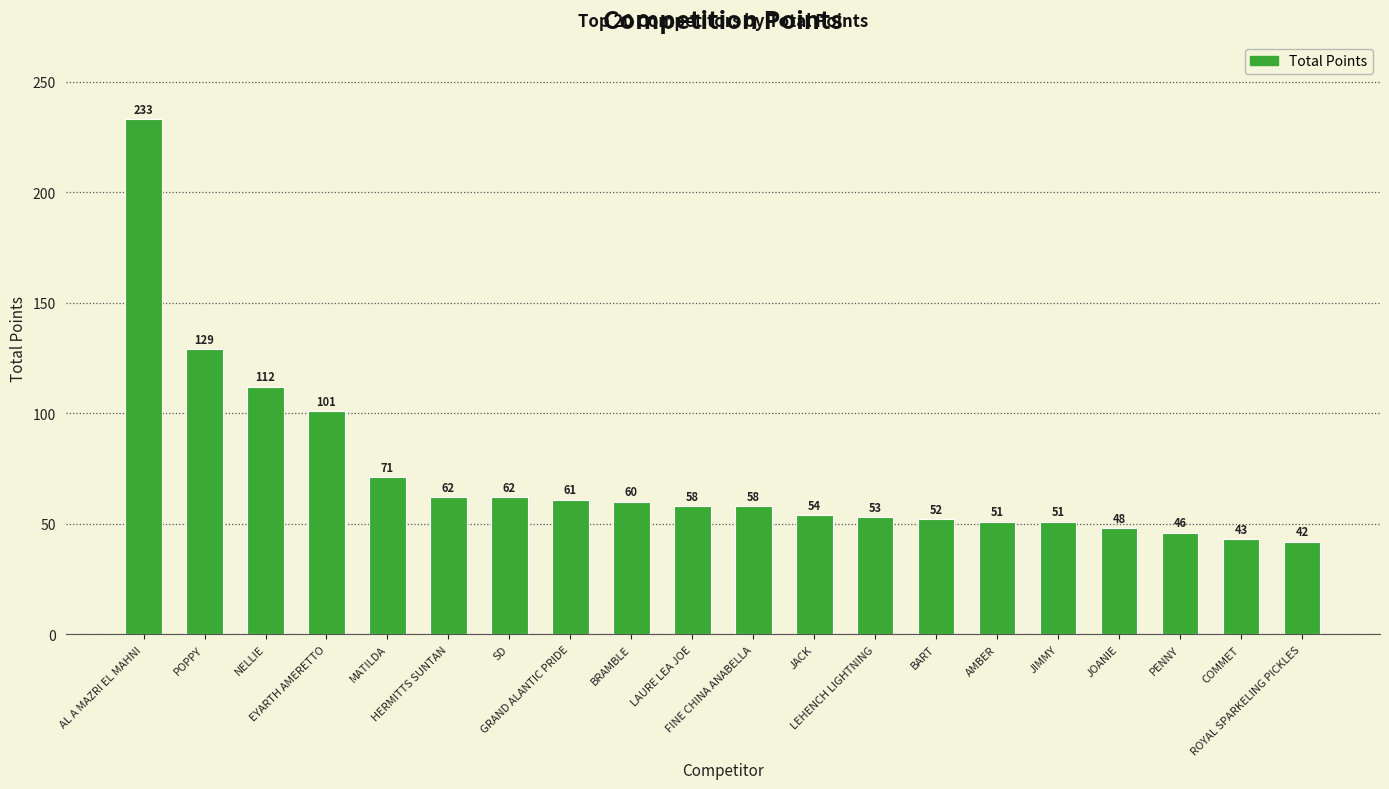

Approximately how many times larger is the value at POPPY compared to COMMET?

3.0